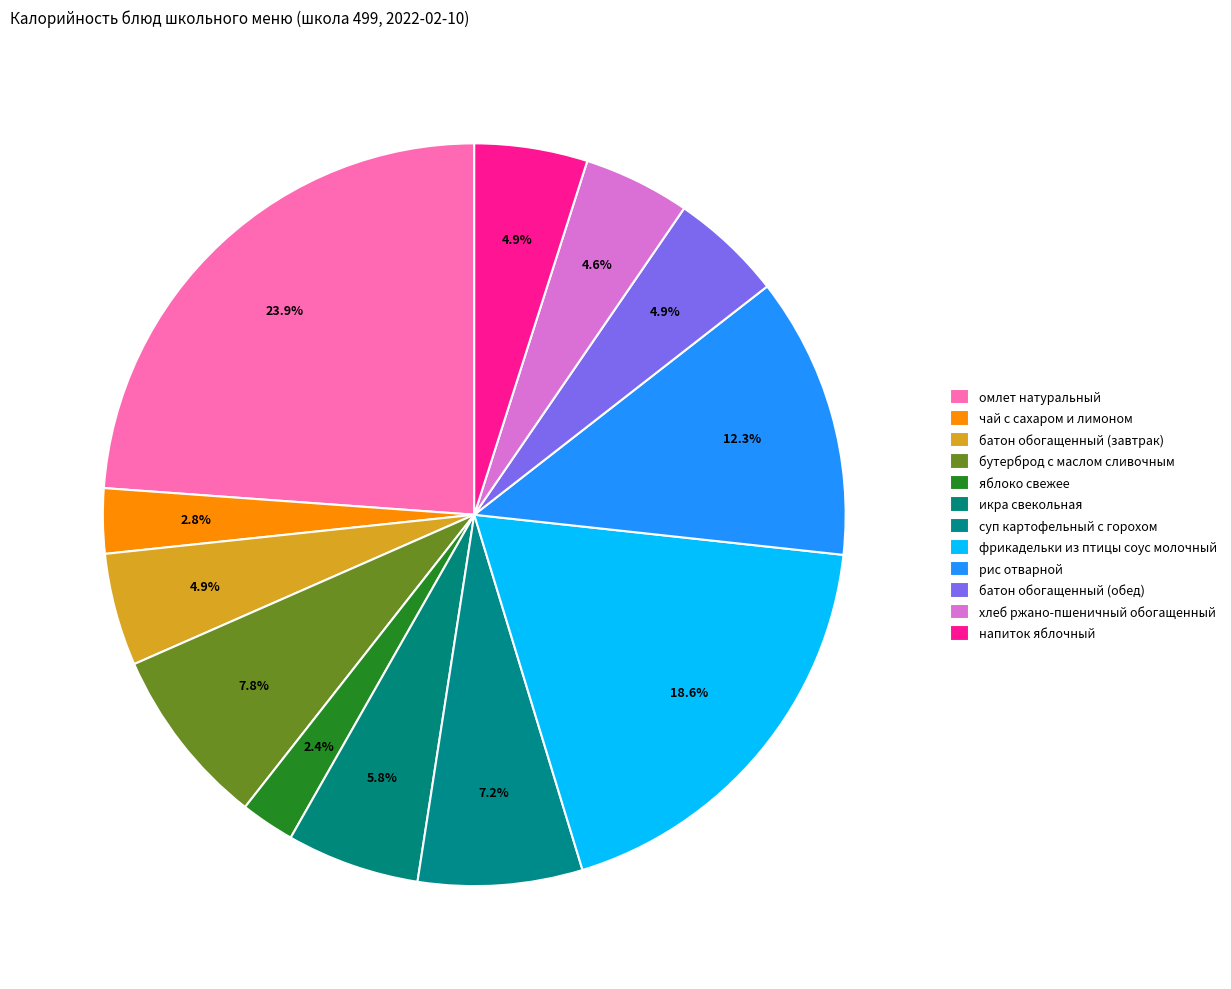

Count the number of slices in the pie.

12